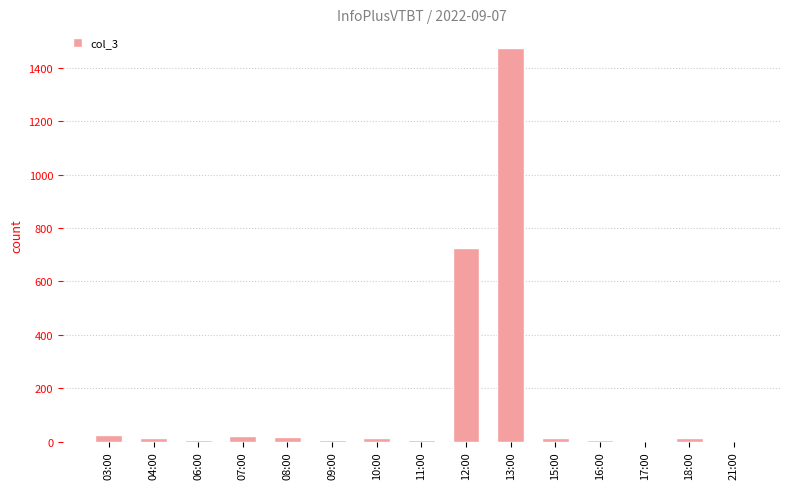

What is the sum of the values at 03:00 and 17:00?

26